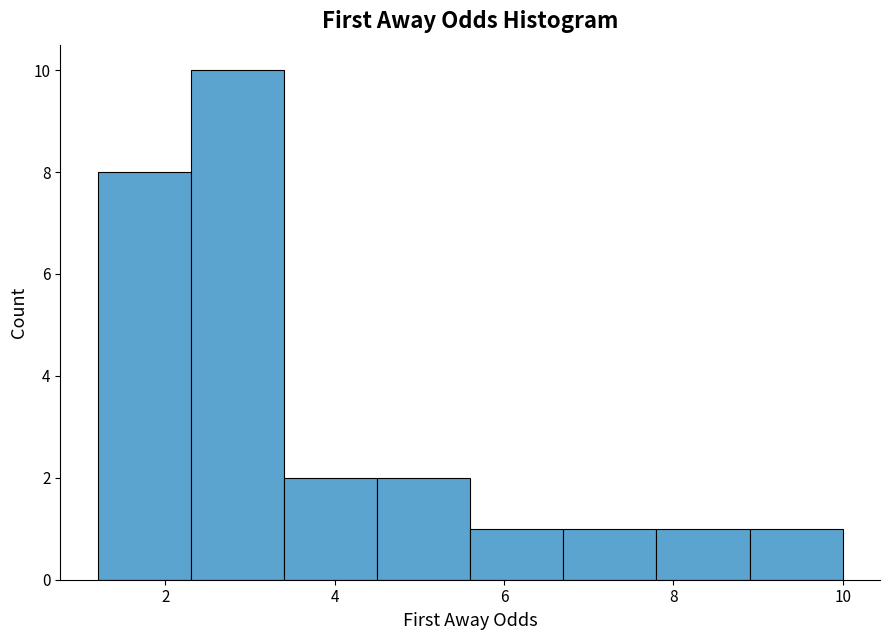

Reading left to right, list every bar in this chart as the range it spans on the x-axis followed by its height. Neither the bar edges nor the heights are printed on the chart, so give them approximately, as read against the axes.

1.2 to 2.3: 8
2.3 to 3.4: 10
3.4 to 4.5: 2
4.5 to 5.6: 2
5.6 to 6.7: 1
6.7 to 7.8: 1
7.8 to 8.9: 1
8.9 to 10.0: 1